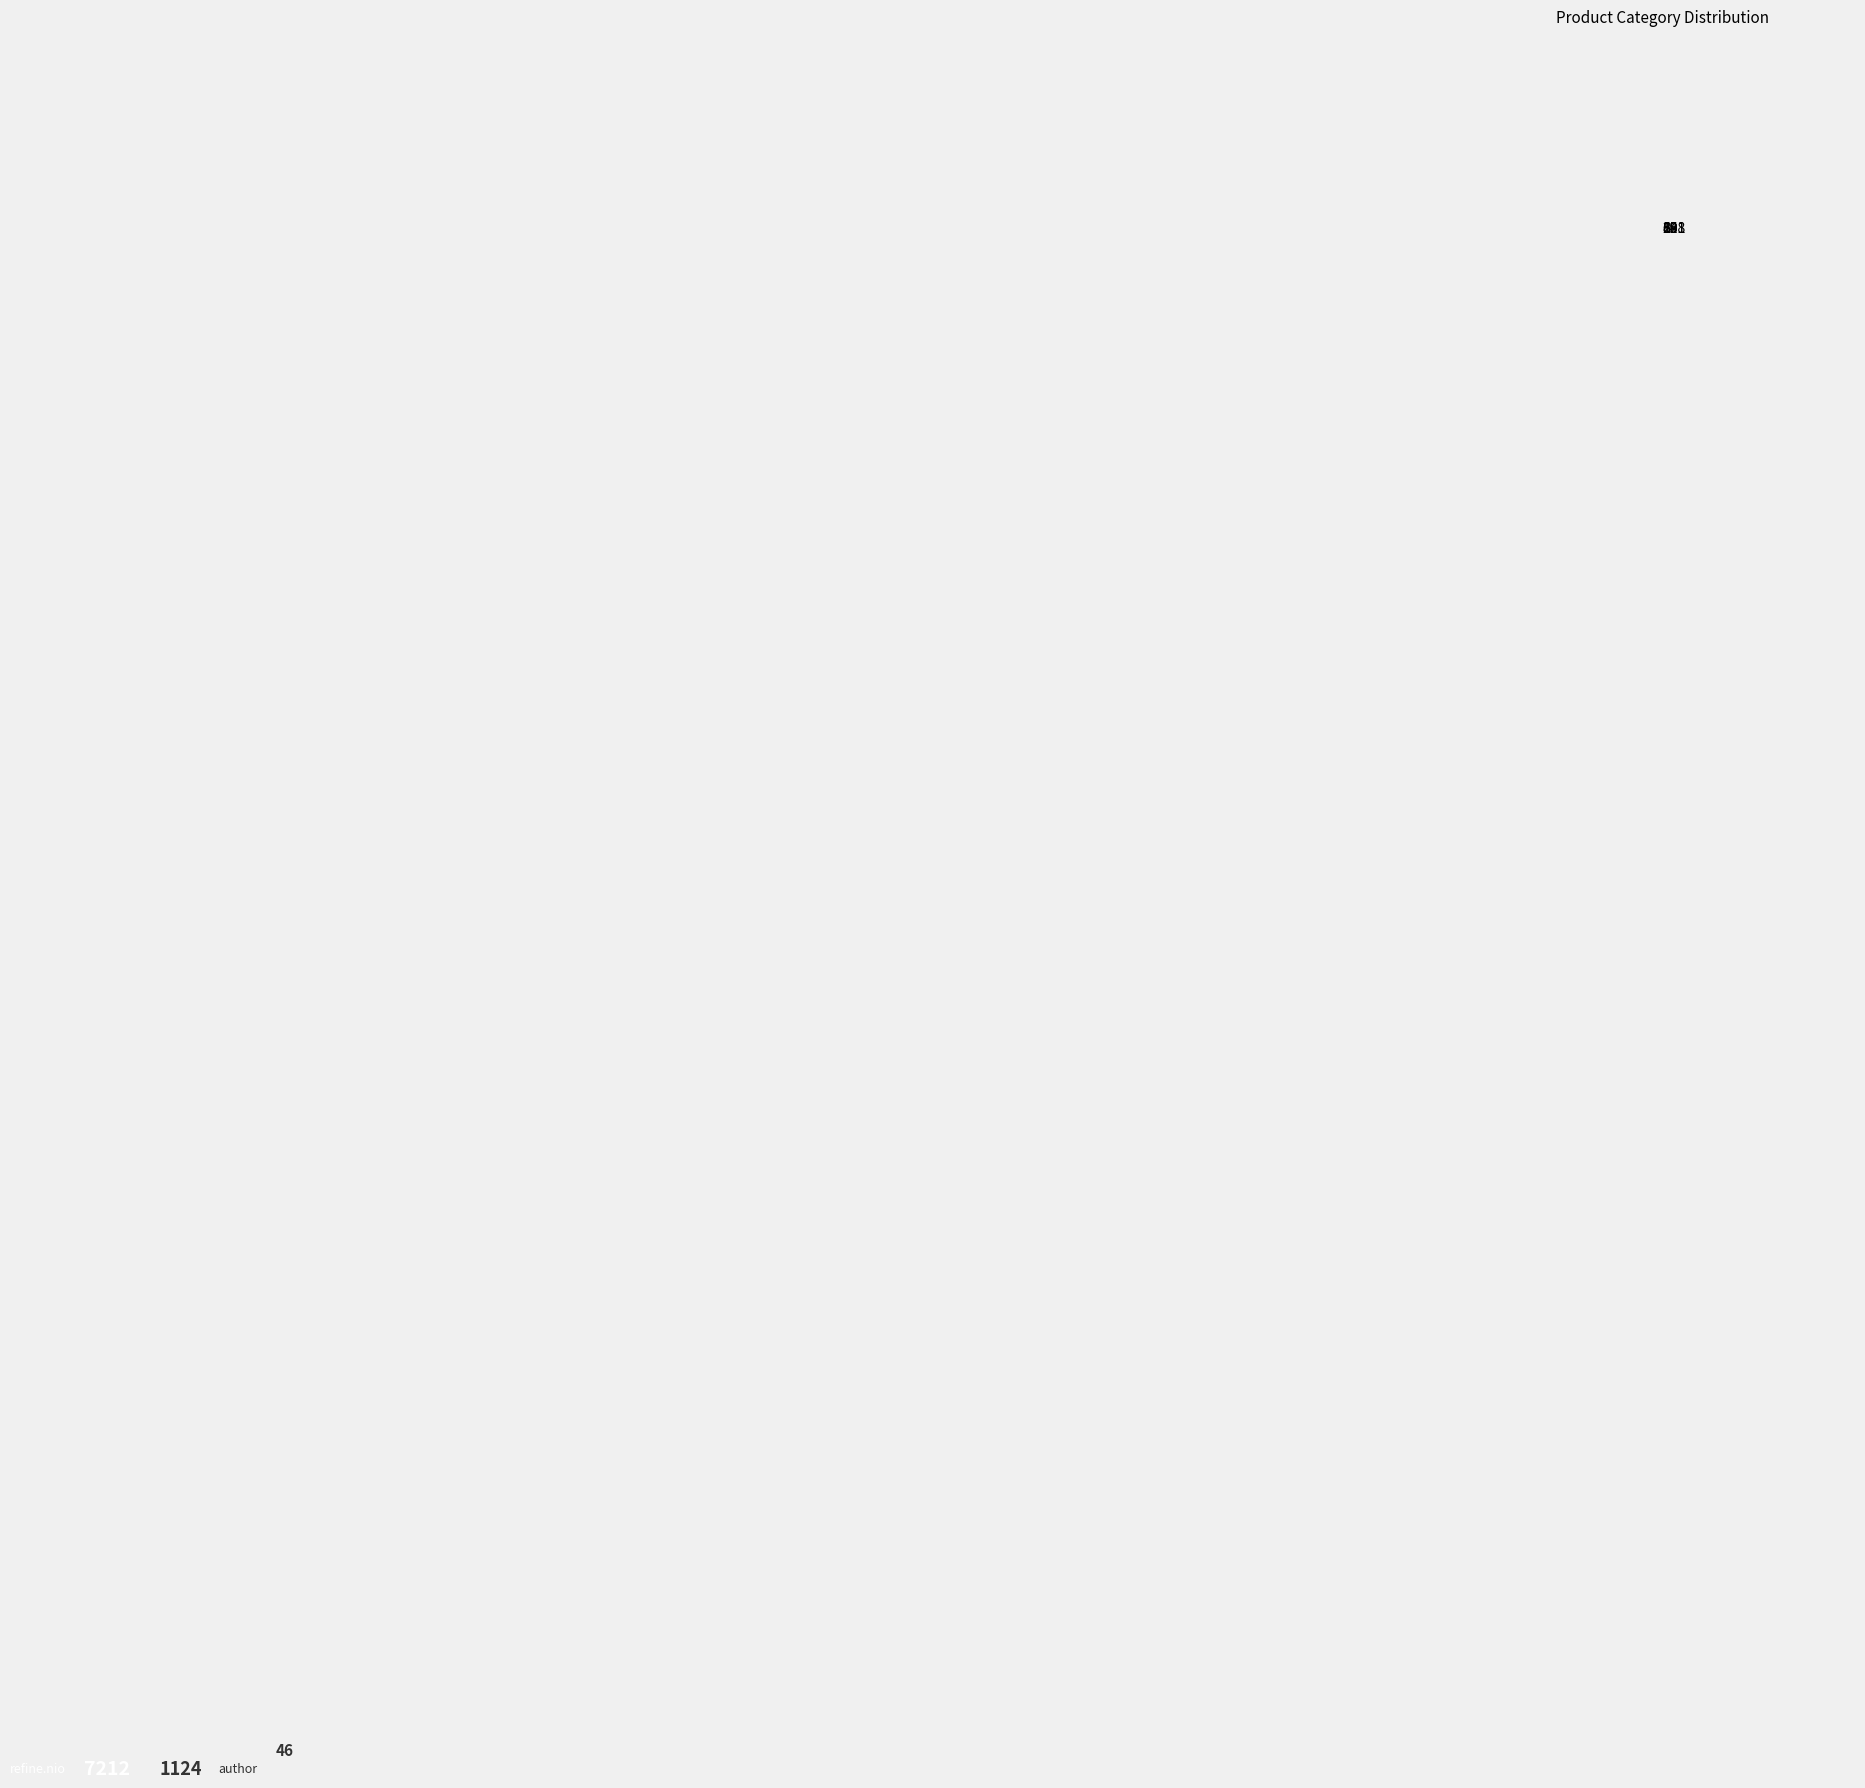

Which slice is the largest?

201